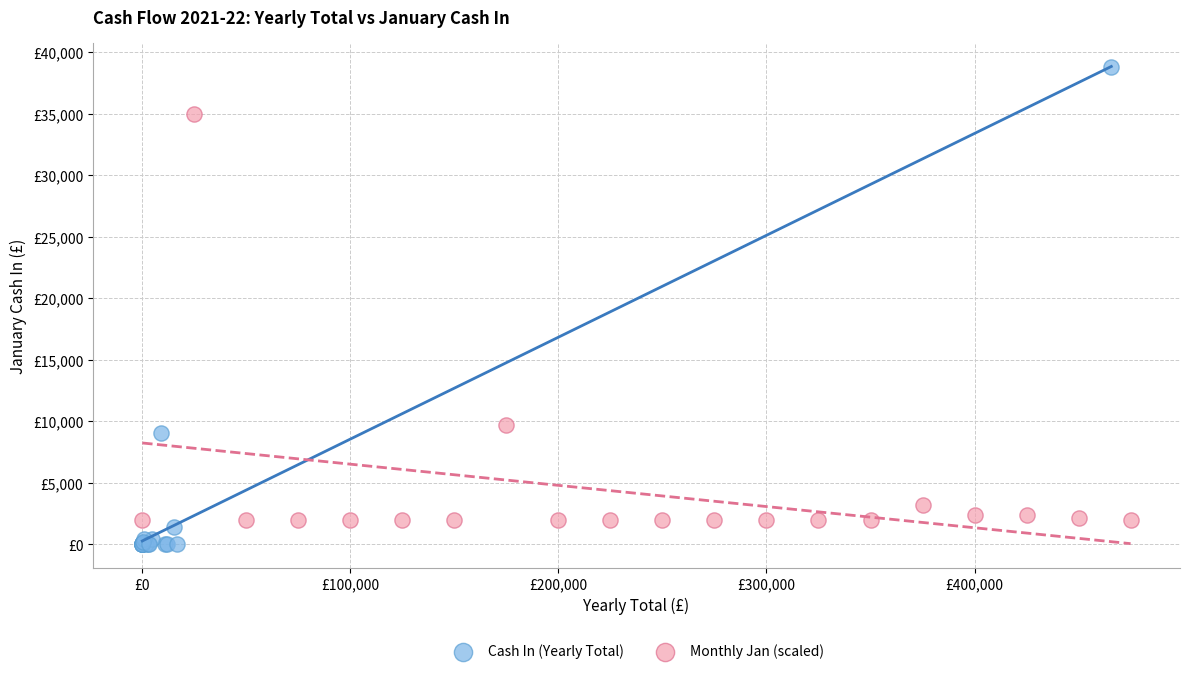

What are all the series names shown in the legend?

Cash In (Yearly Total), Monthly Jan (scaled)